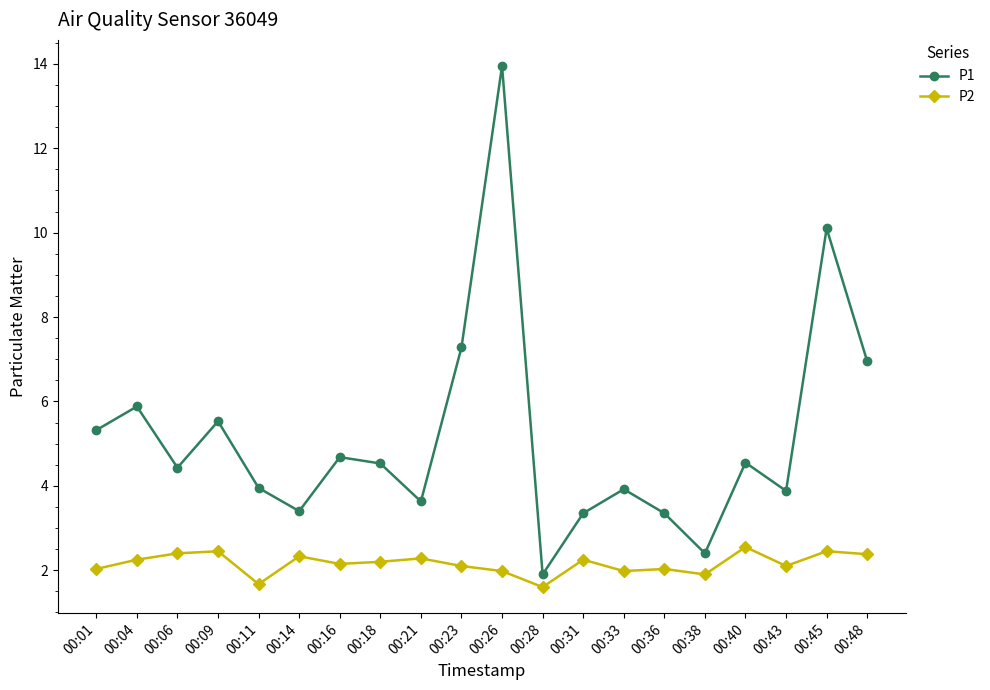

What is the value of the P2 point at the 5th from the left?

1.7